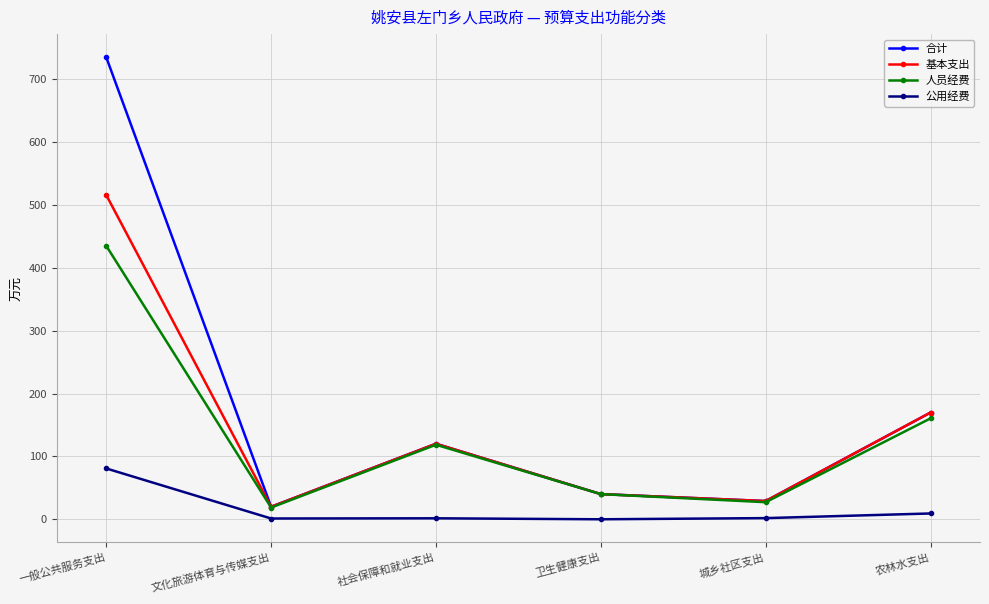

Which series has the largest range (max minus min)?

合计